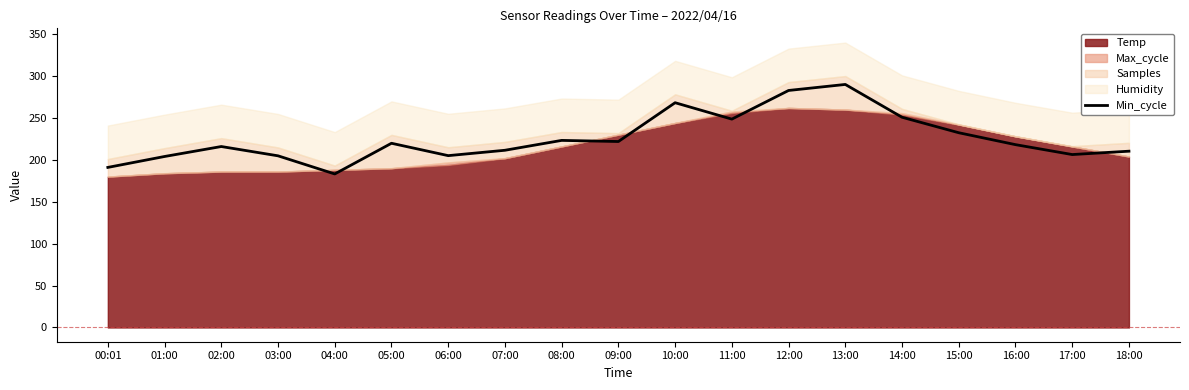

Between 12:00 and 09:00, which is larger?

12:00